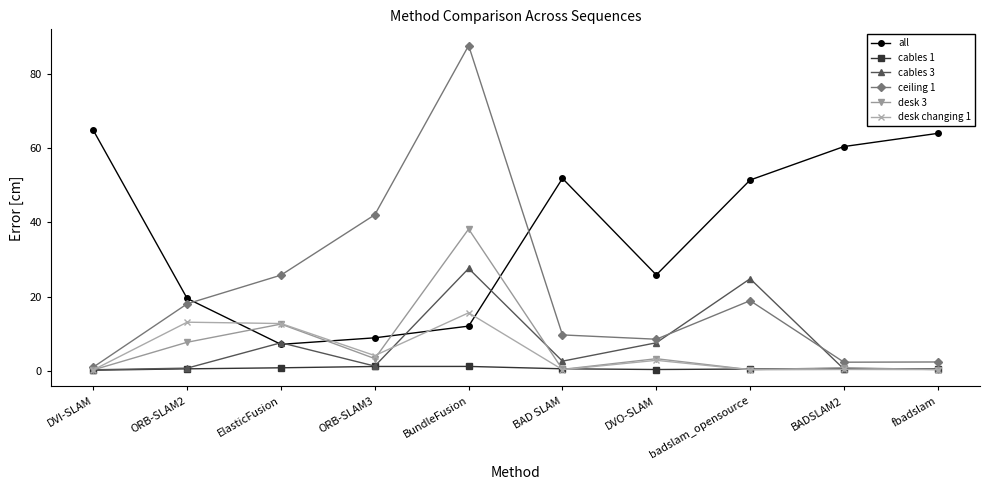

The ceiling 1 series shows 65.7 at ORB-SLAM3. True or false?

False